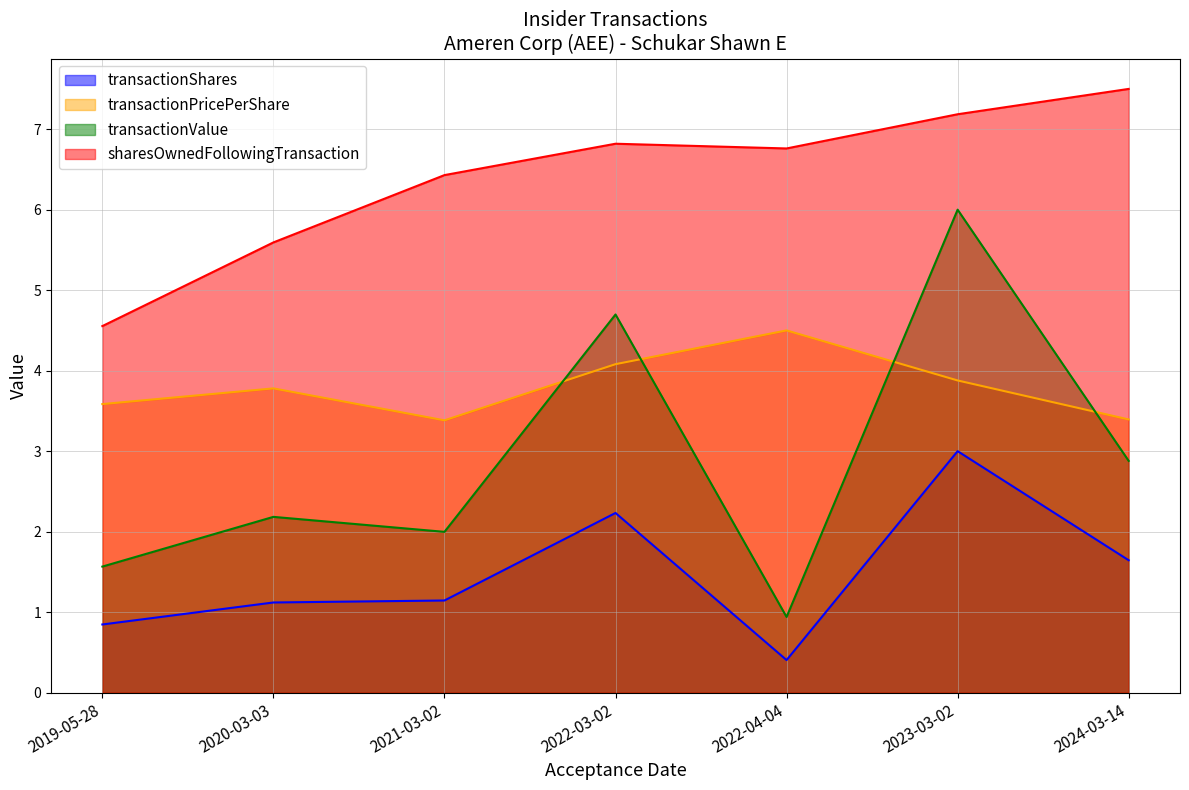

At which category is the sum across all series the highest?

2023-03-02